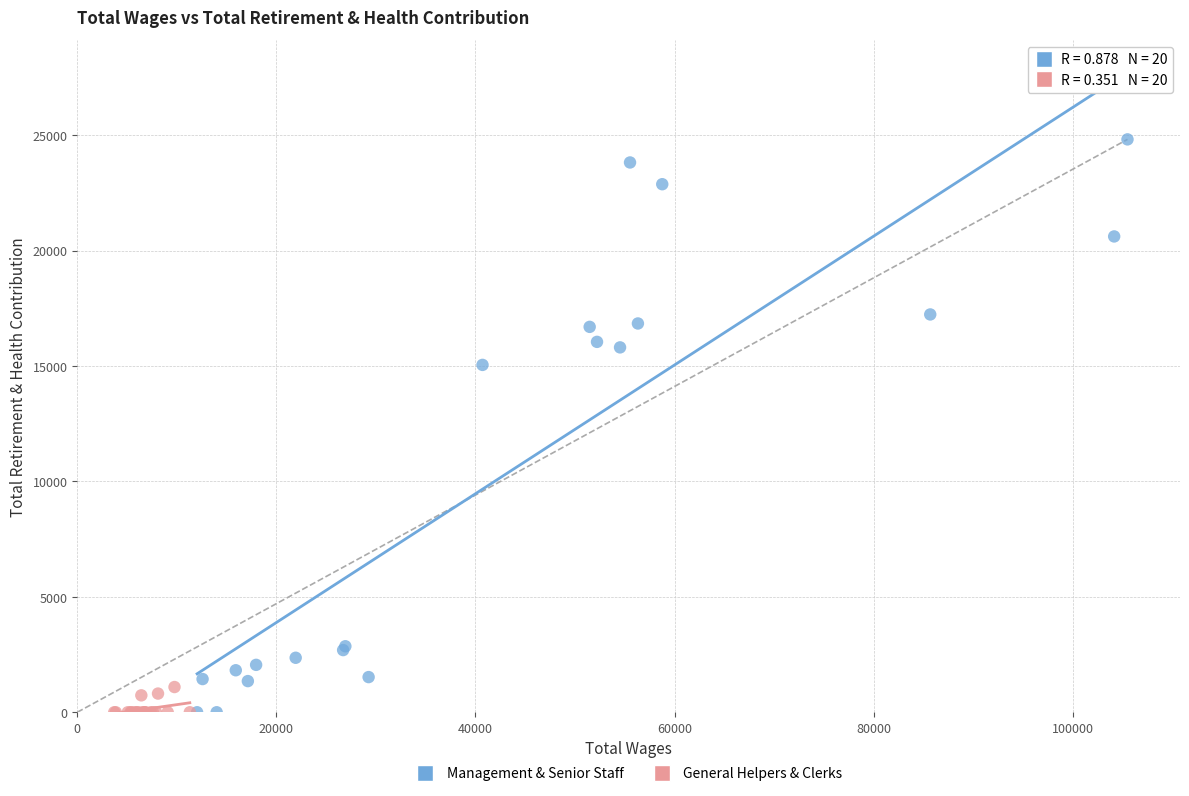

Which series contains the highest Y value?

Management & Senior Staff